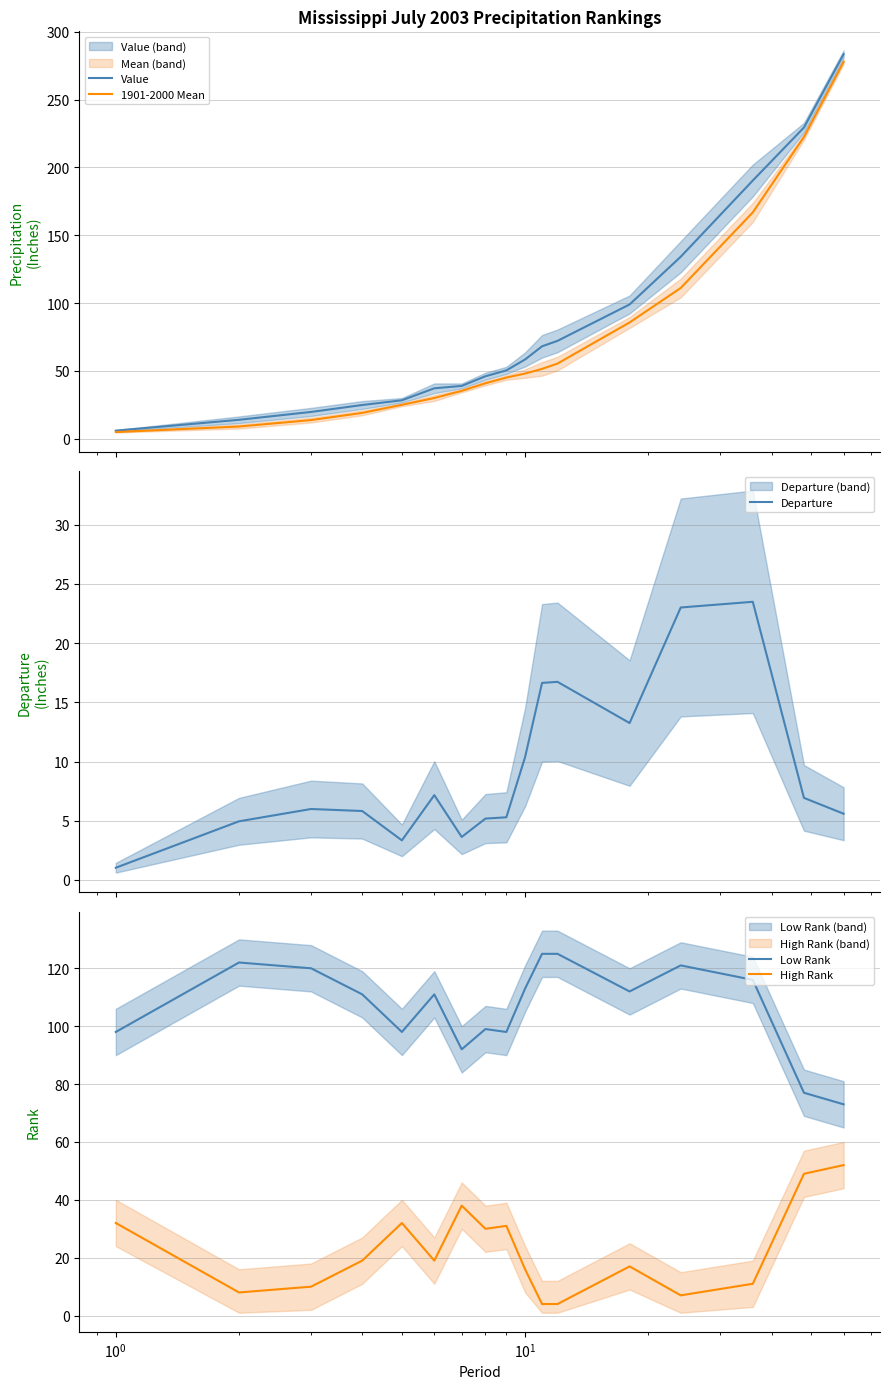

What is the highest value of the 1901-2000 Mean series?

277.8